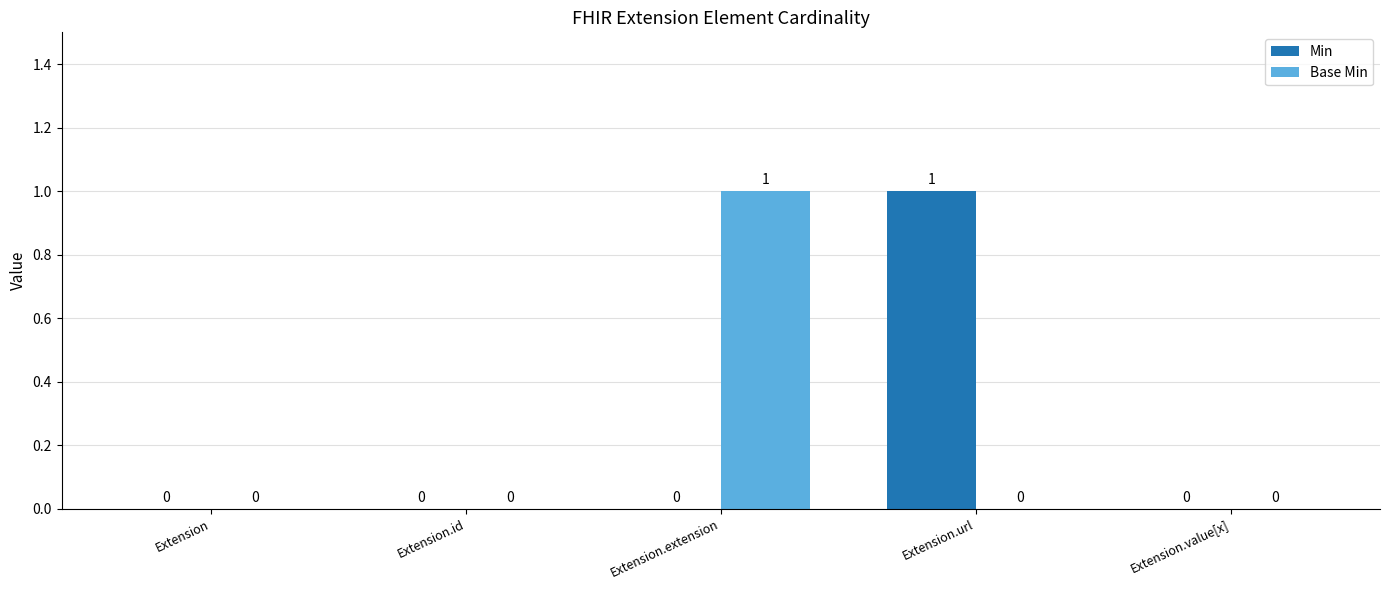

Is the value of Base Min at Extension.extension greater than the value of Min at Extension.id?

Yes